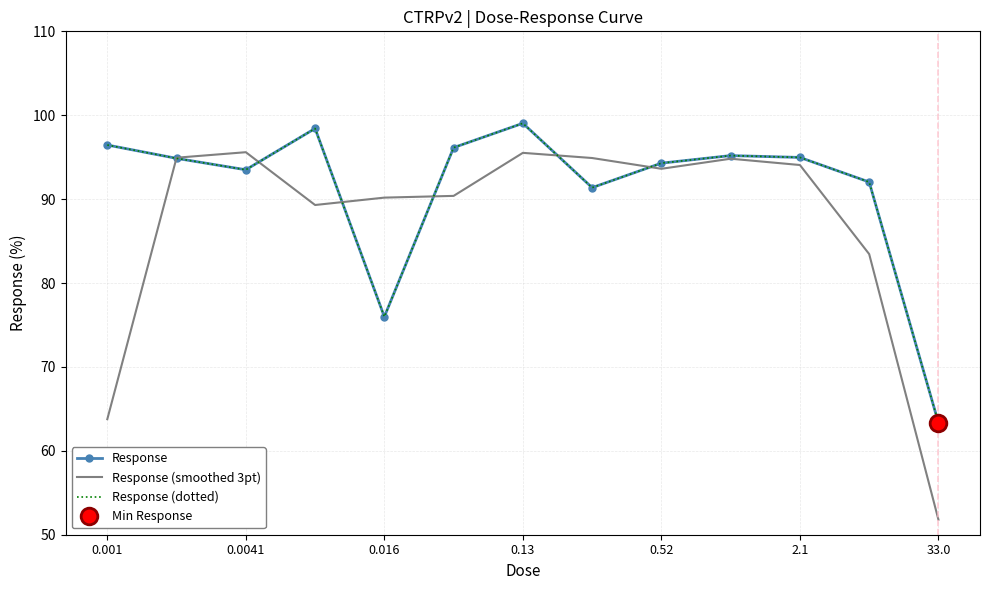

How many data points in Response are less than 94?

5